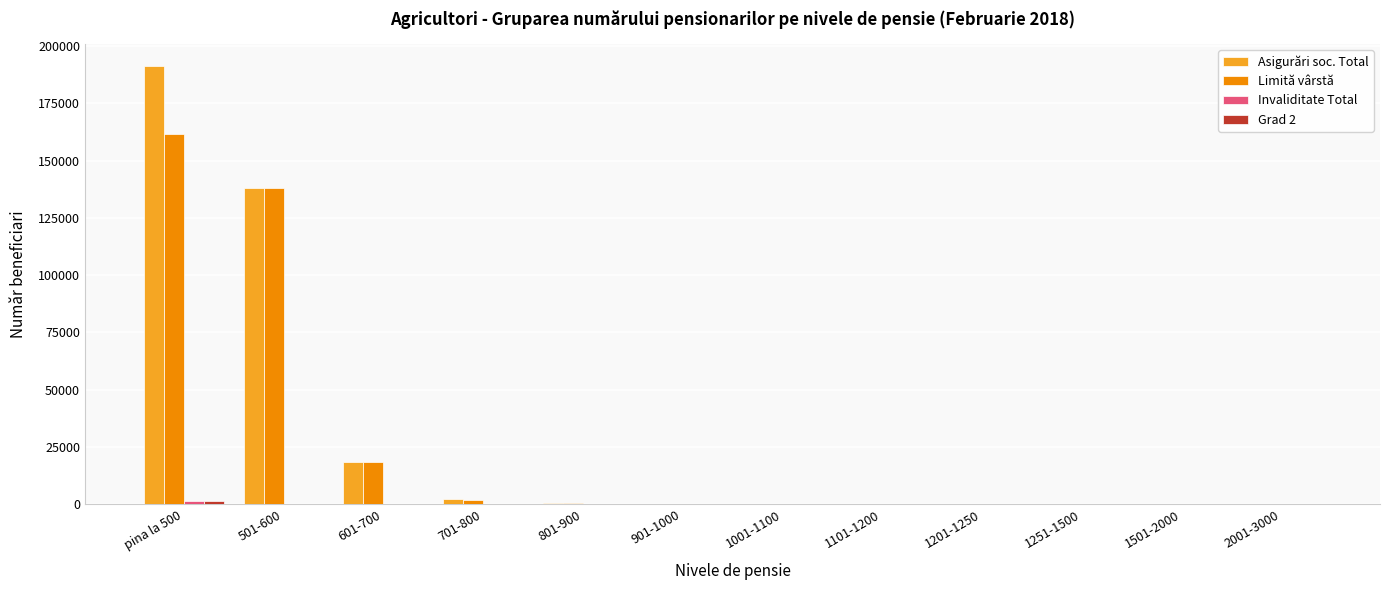

At which category is the sum across all series the highest?

pina la 500